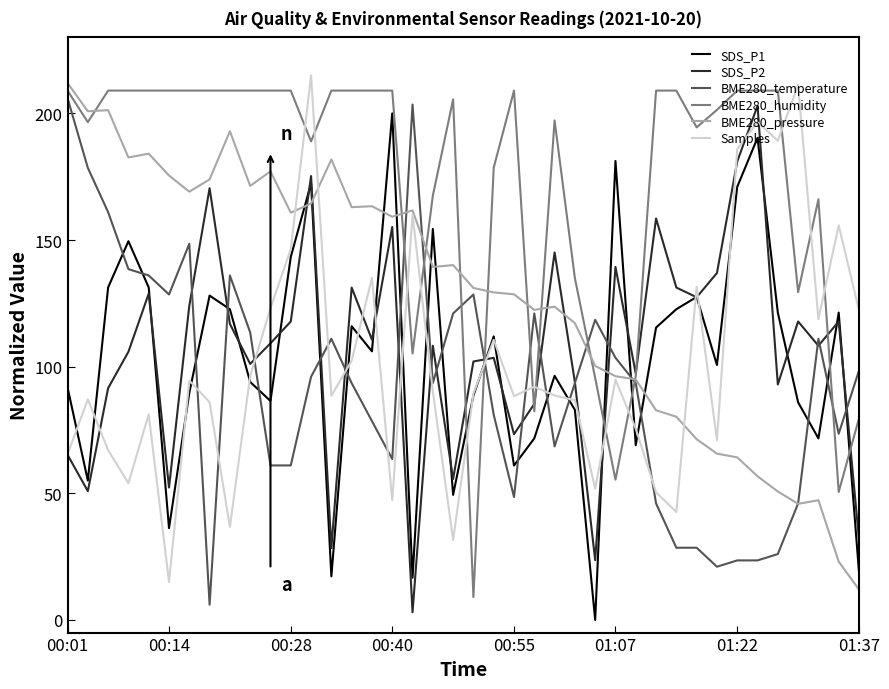

What is the sum of all SDS_P2 values?

4271.7